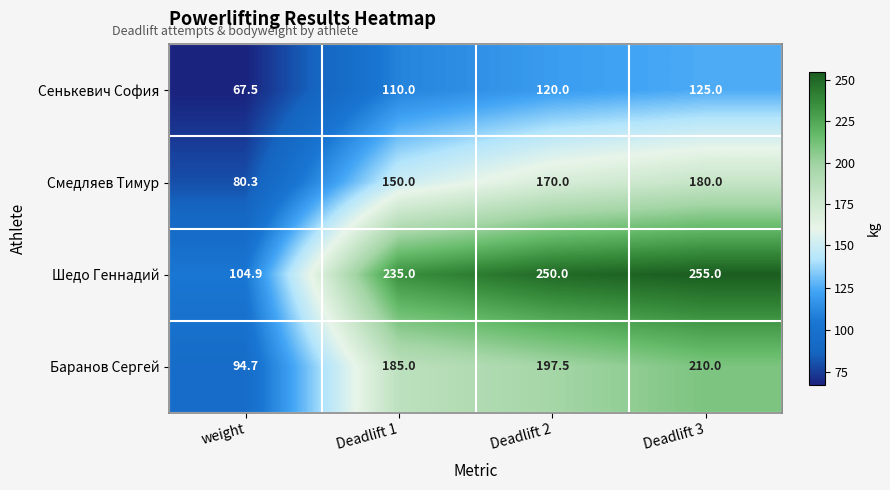

Rank the series at Deadlift 3 from lowest to highest value.

Сенькевич София, Смедляев Тимур, Баранов Сергей, Шедо Геннадий